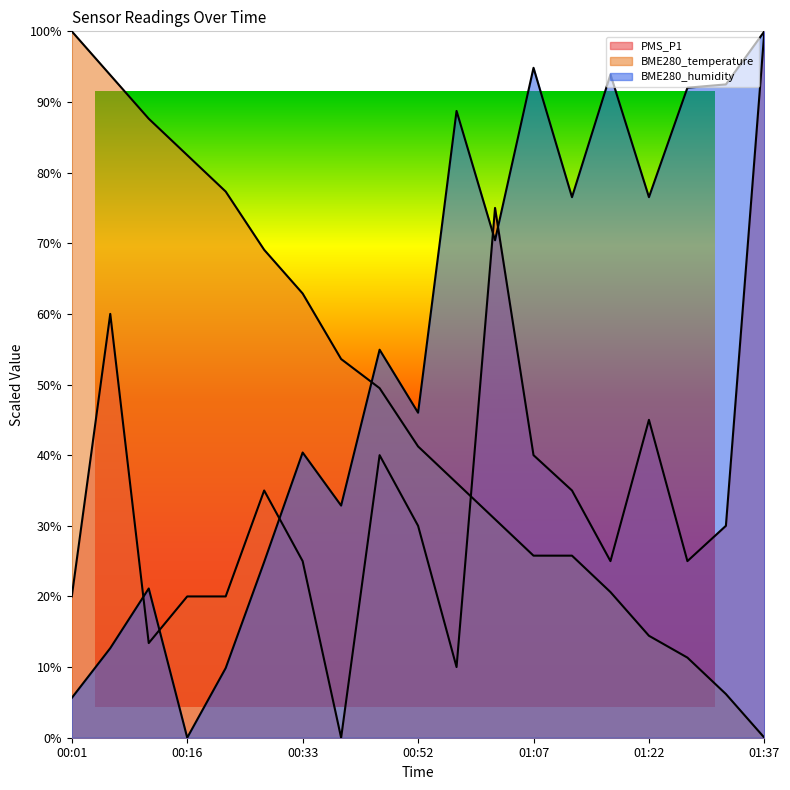

Between which two adjacent categories do BME280_humidity and PMS_P1 first intersect?

00:06 and 00:11